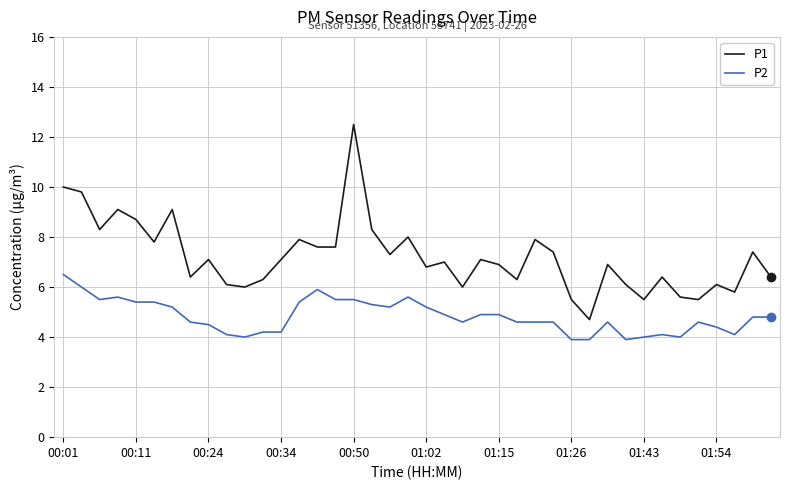

List the series in order of their overall mean, highest first.

P1, P2